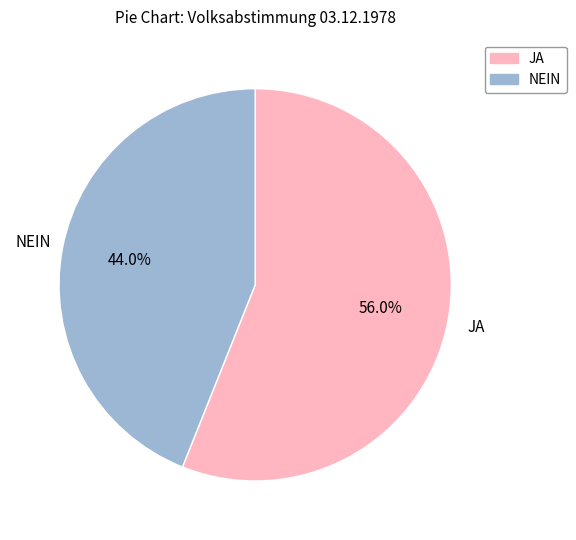

What is the total percentage of JA and NEIN?

100.0%